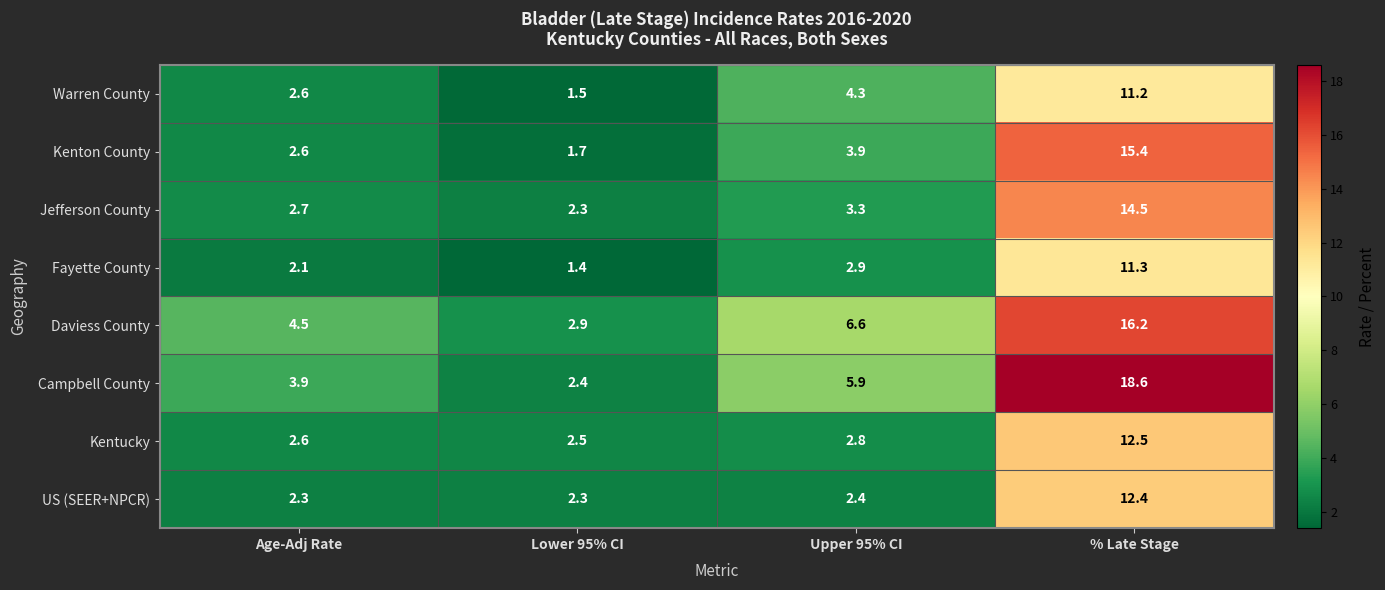

At how many categories does at least one series exceed 2?

4